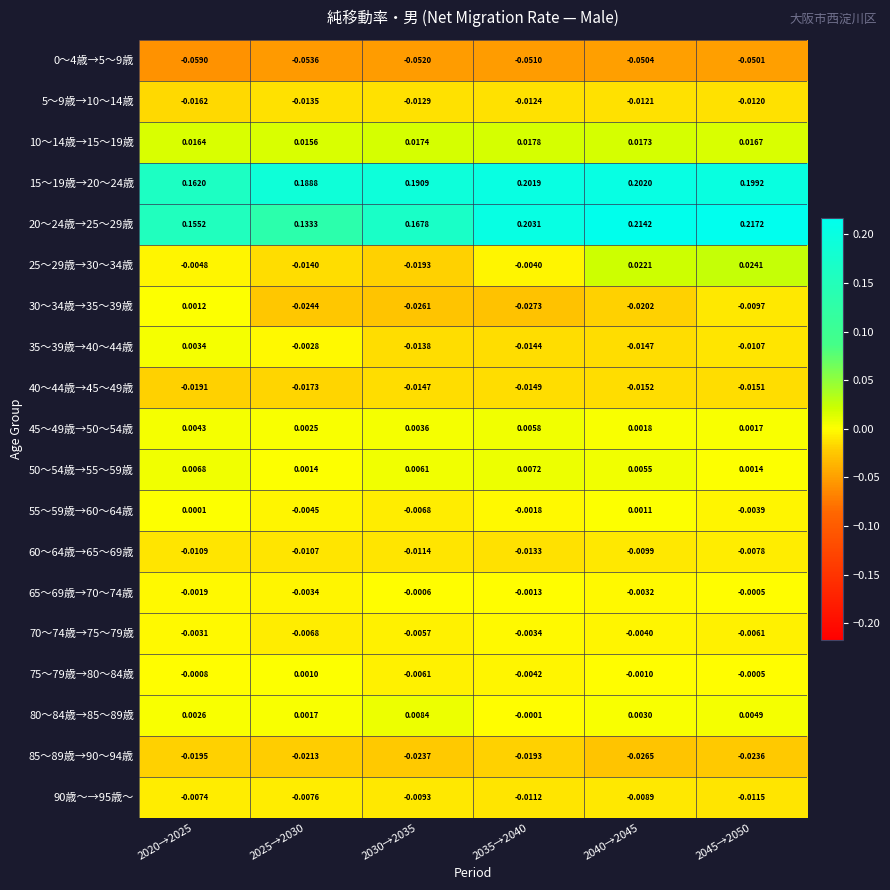

Is the value of 80～84歳→85～89歳 at 2035→2040 greater than the value of 65～69歳→70～74歳 at 2045→2050?

Yes